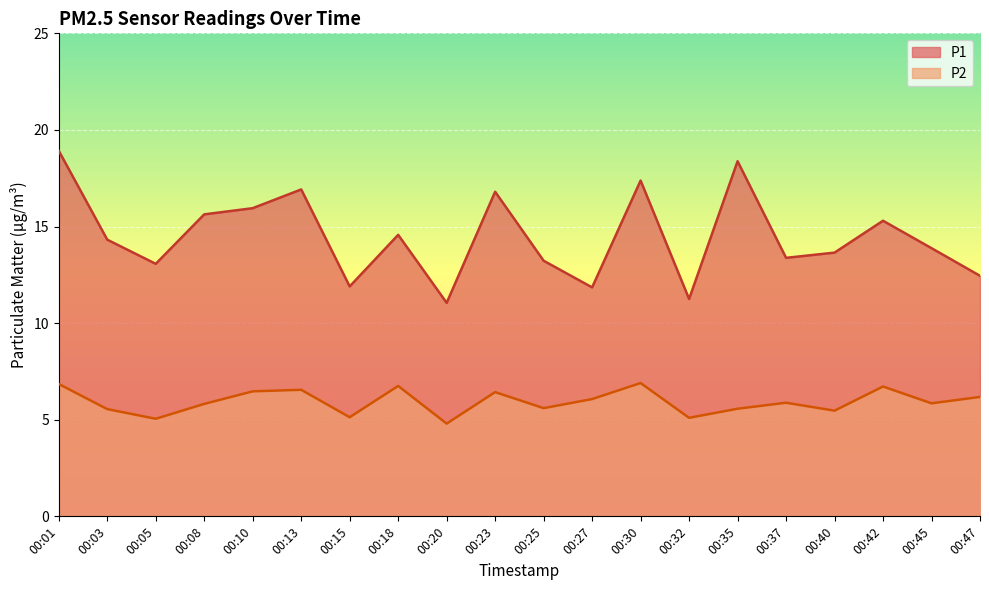

True or false: P2 and P1 intersect in this chart.

False